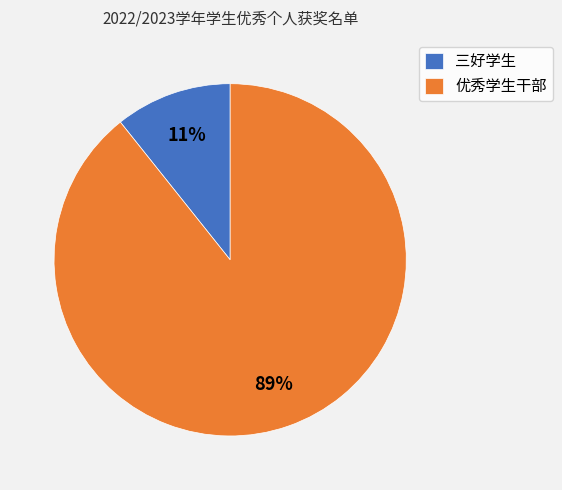

Rank the categories by value from lowest to highest.

三好学生, 优秀学生干部